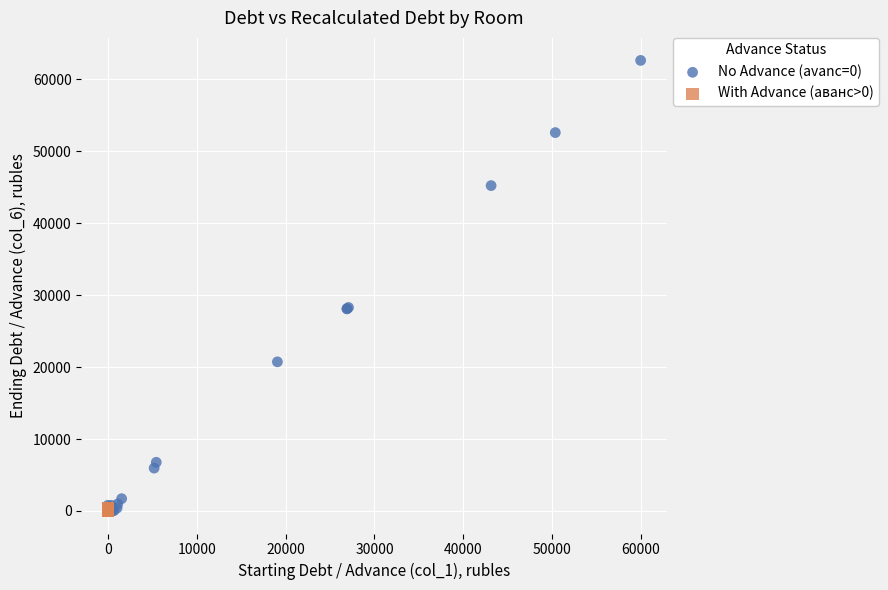

Which series contains the highest Y value?

No Advance (avanс=0)